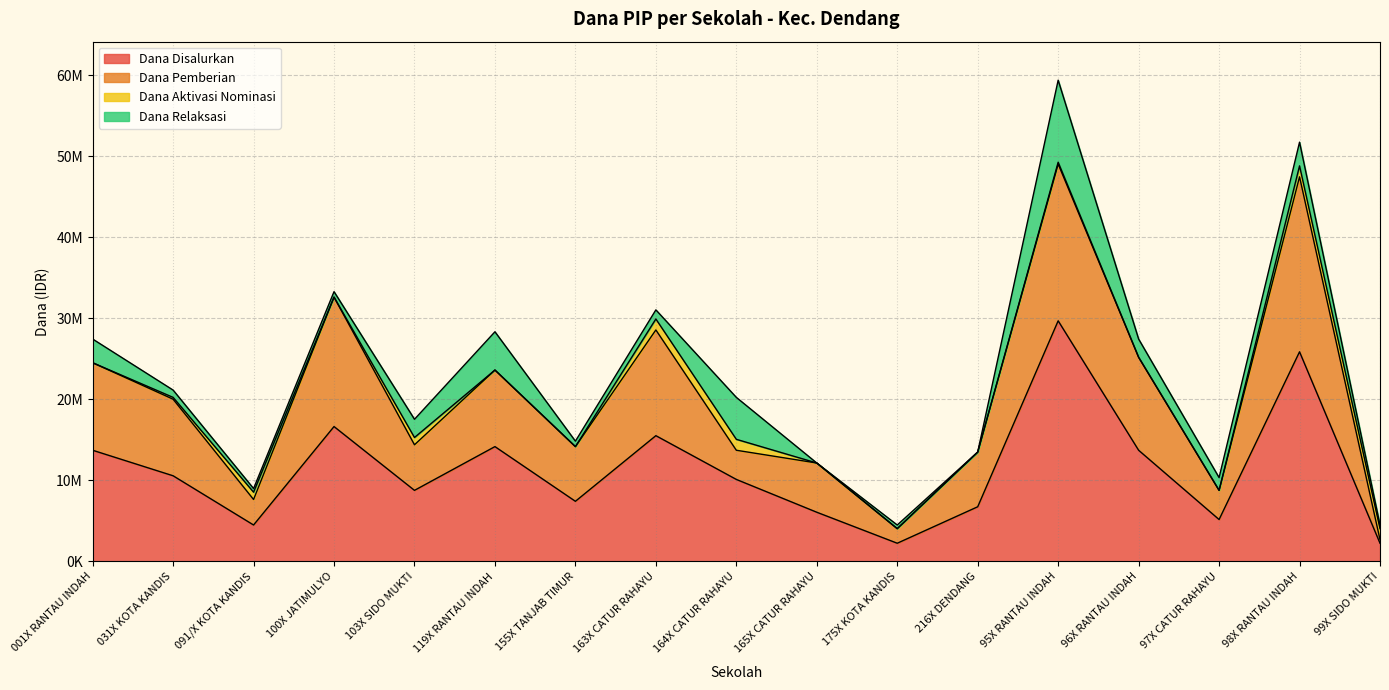

At how many categories does at least one series exceed 23544164?

7